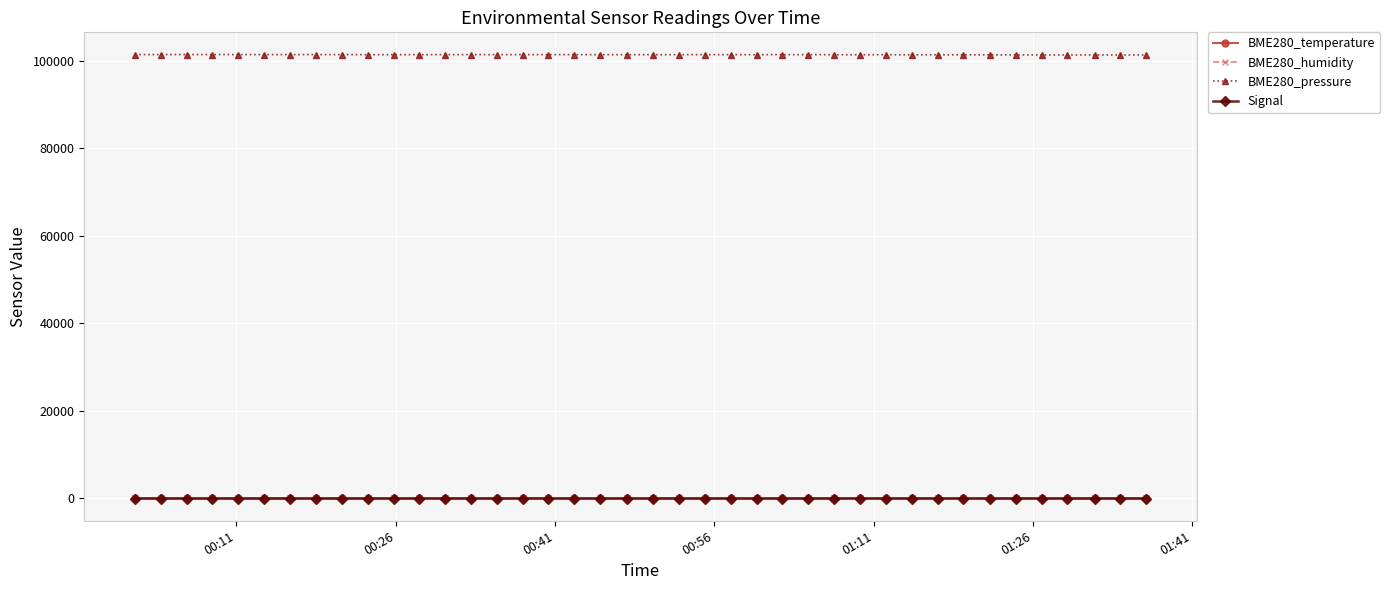

True or false: BME280_humidity and BME280_pressure intersect in this chart.

False